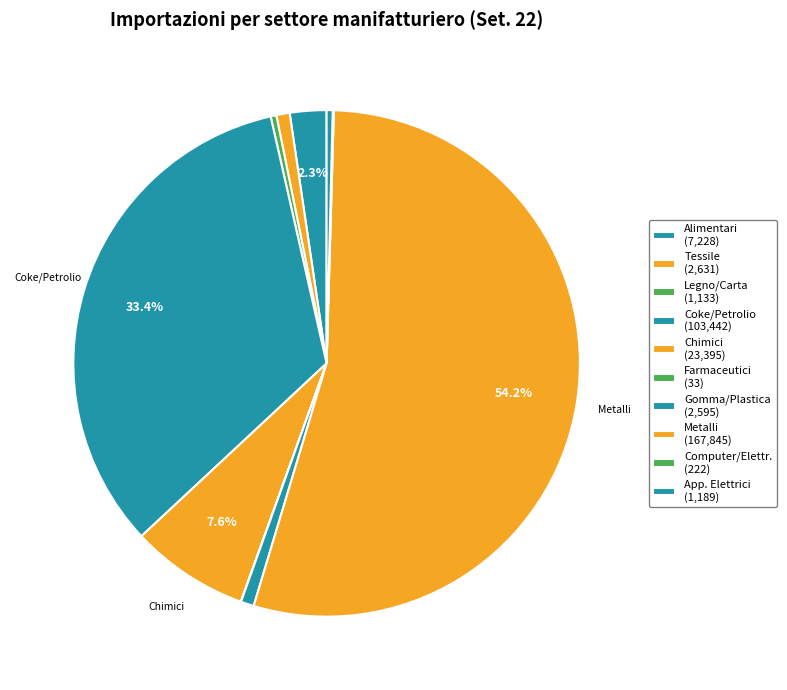

How many slices are in this pie chart?

10